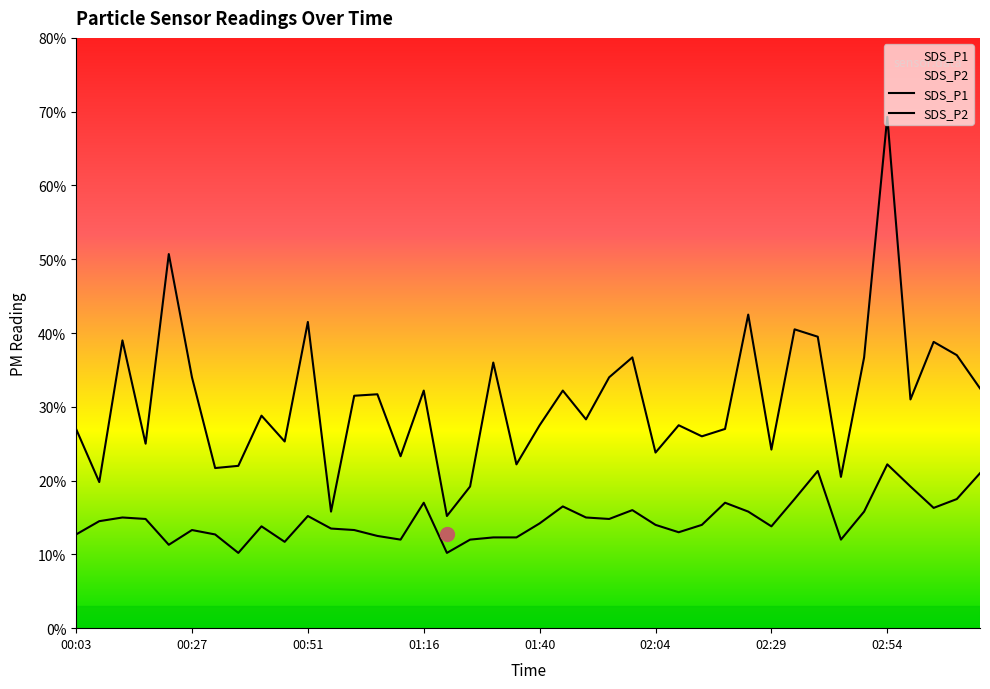

Rank the series by their maximum value, from highest to lowest.

SDS_P1, SDS_P2